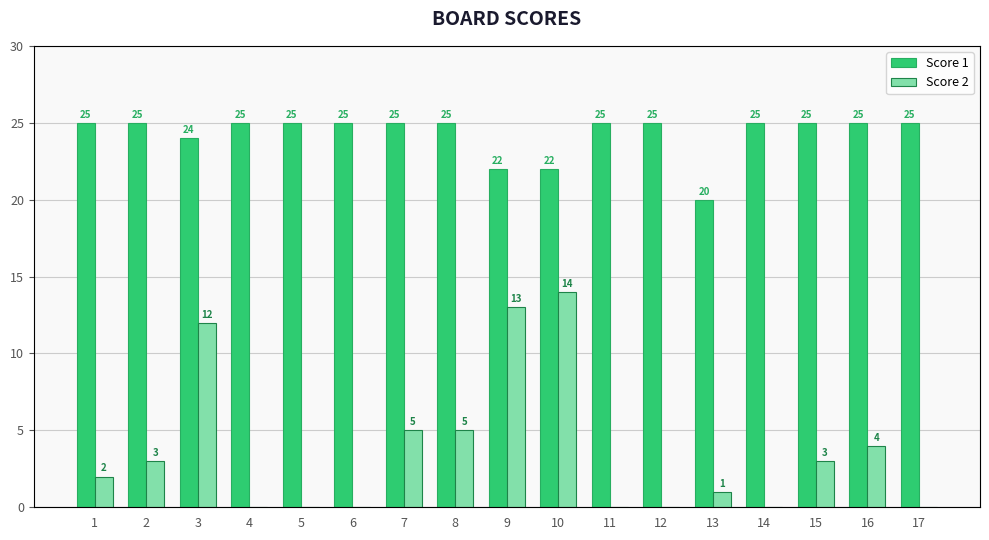

Between 1 and 2, which series saw the biggest shift?

Score 2